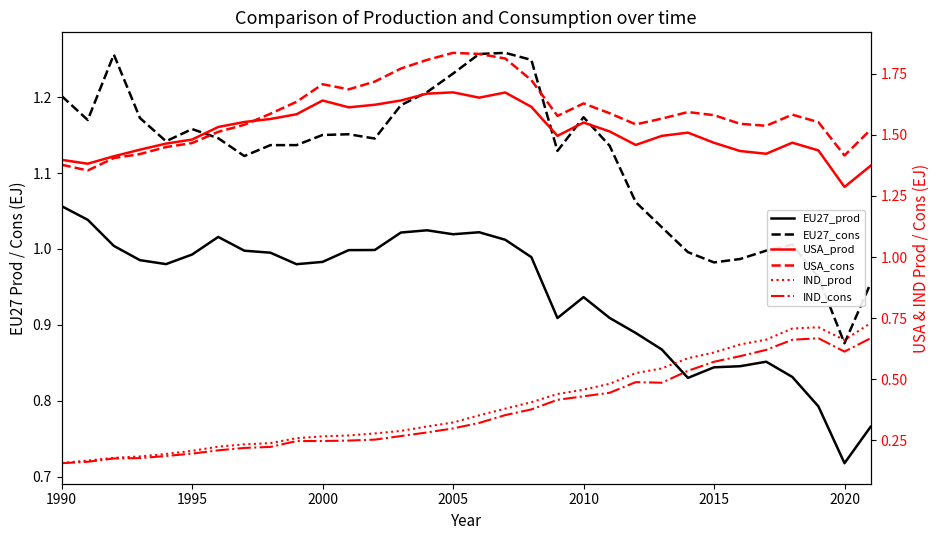

Is the value of EU27_cons at 27 greater than the value of EU27_prod at 8?

Yes